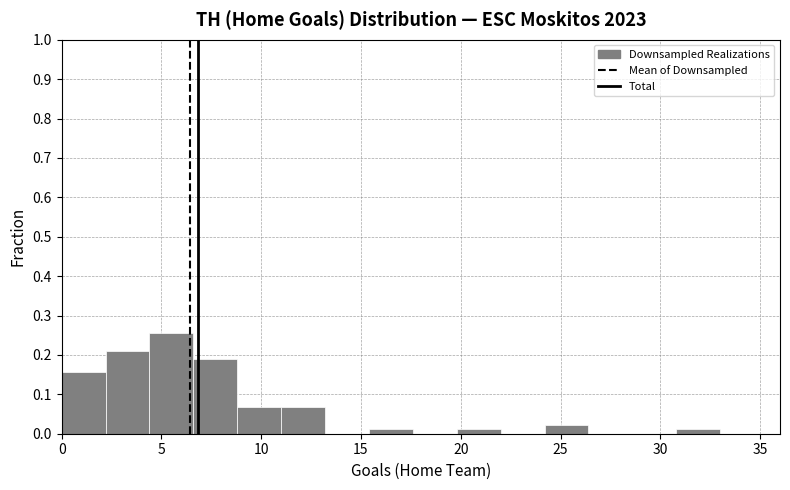

Reading left to right, transcribe this chart: for each bar, give the range it covers on the x-axis and its height. Neither the bar edges nor the heights are printed on the chart, so give them approximately, as read against the axes.

0.0 to 2.2: 0.16
2.2 to 4.4: 0.21
4.4 to 6.6: 0.26
6.6 to 8.8: 0.19
8.8 to 11.0: 0.07
11.0 to 13.2: 0.07
13.2 to 15.4: 0
15.4 to 17.6: 0.01
17.6 to 19.8: 0
19.8 to 22.0: 0.01
22.0 to 24.2: 0
24.2 to 26.4: 0.02
26.4 to 28.6: 0
28.6 to 30.8: 0
30.8 to 33.0: 0.01